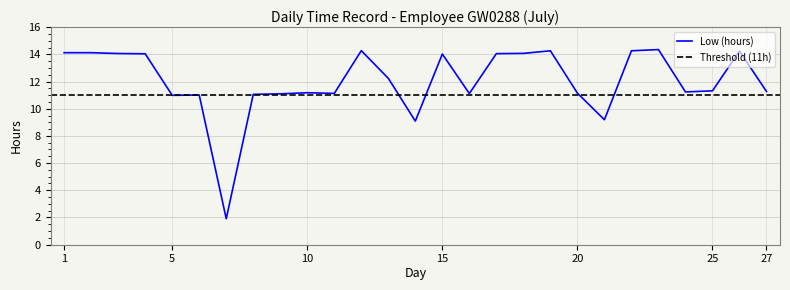

Which category has the highest value across all series?

23